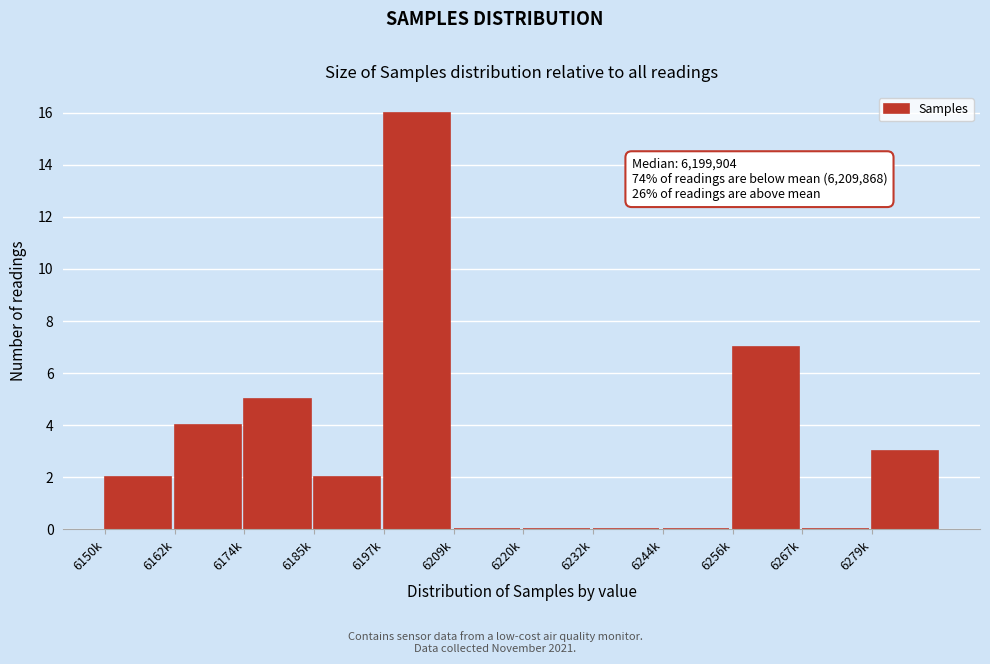

Reading left to right, extract all data points from this chart.

6150k=2	6162k=4	6174k=5	6185k=2	6197k=16	6209k=0	6220k=0	6232k=0	6244k=0	6256k=7	6267k=0	6279k=3